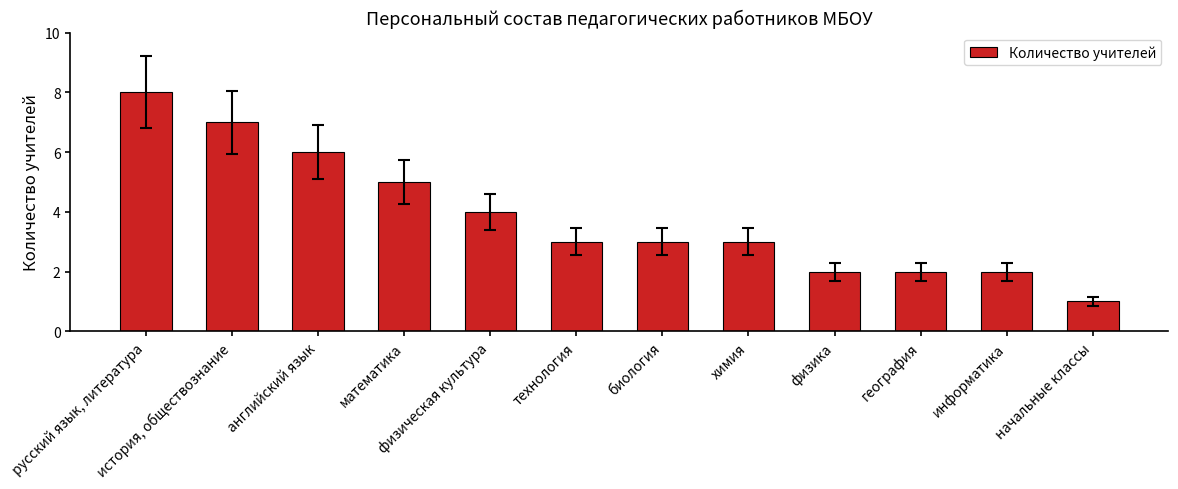

What is the difference between the values at биология and русский язык, литература?

5